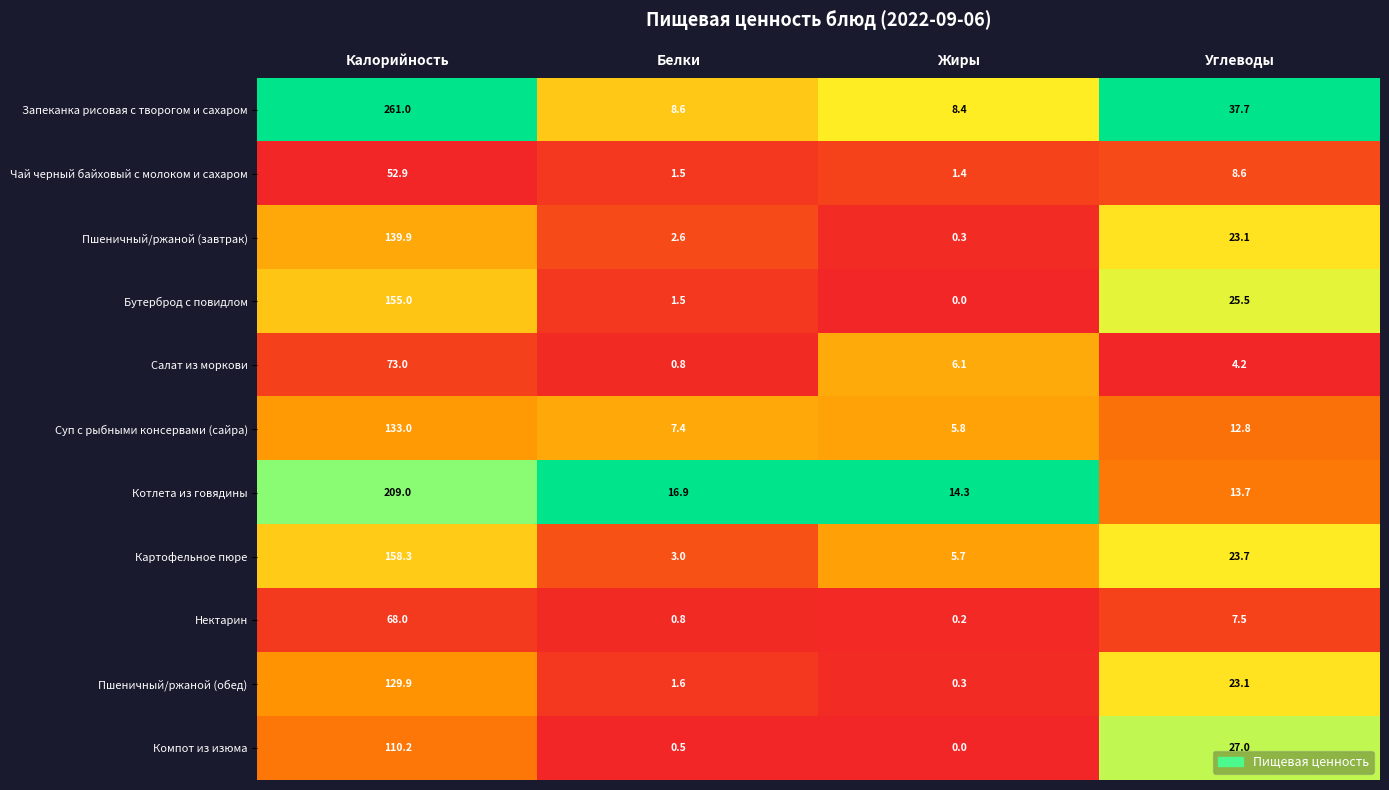

List the series in order of their peak value, highest first.

Запеканка рисовая с творогом и сахаром, Котлета из говядины, Картофельное пюре, Бутерброд с повидлом, Пшеничный/ржаной (завтрак), Суп с рыбными консервами (сайра), Пшеничный/ржаной (обед), Компот из изюма, Салат из моркови, Нектарин, Чай черный байховый с молоком и сахаром